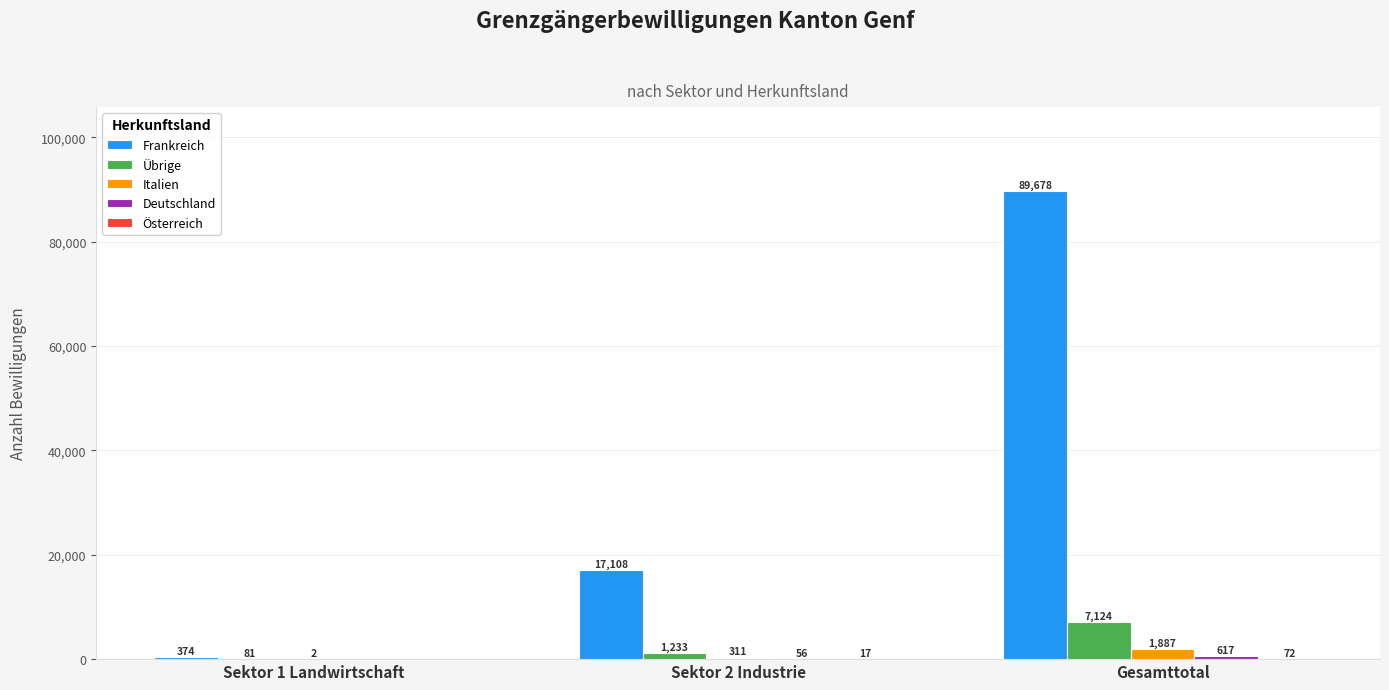

Which series has the largest total across all categories?

Frankreich